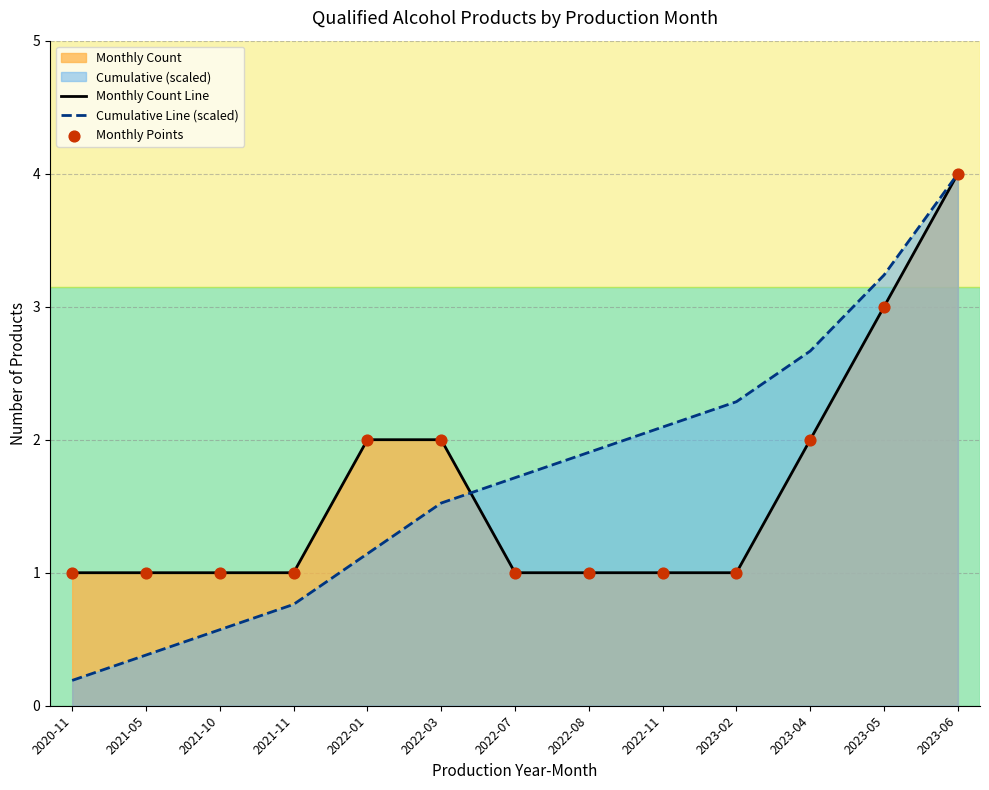

Is the value of Monthly Points at 2021-05 greater than the value of Monthly Count Line at 2021-10?

No